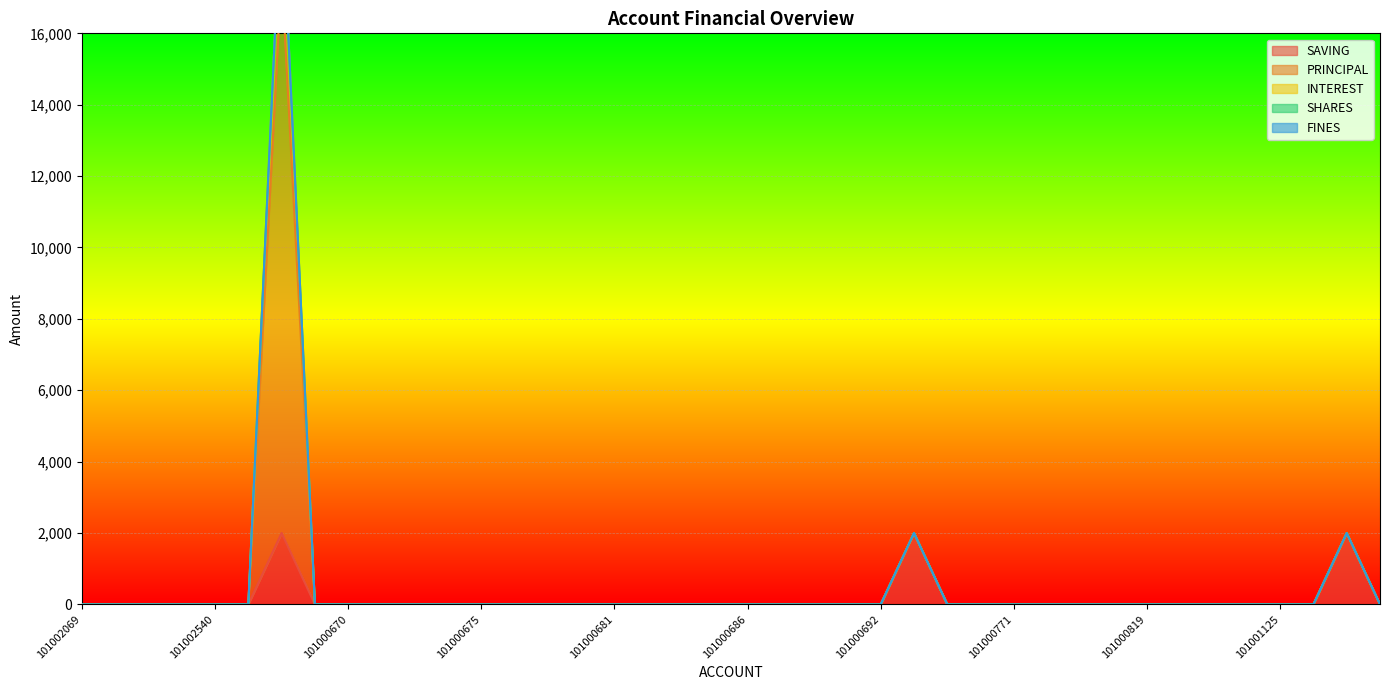

Where is the first local maximum for SAVING?

101000668